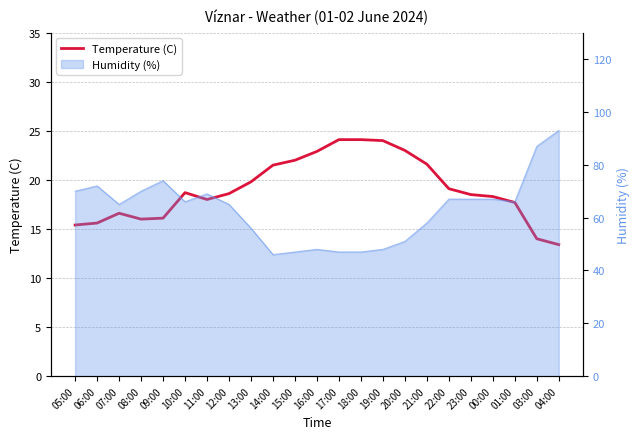

Reading right to left, transcribe all the data shown in this chart.

04:00=13.4	03:00=14.0	01:00=17.7	00:00=18.3	23:00=18.5	22:00=19.1	21:00=21.6	20:00=23.0	19:00=24.0	18:00=24.1	17:00=24.1	16:00=22.9	15:00=22.0	14:00=21.5	13:00=19.8	12:00=18.6	11:00=18.0	10:00=18.7	09:00=16.1	08:00=16.0	07:00=16.6	06:00=15.6	05:00=15.4